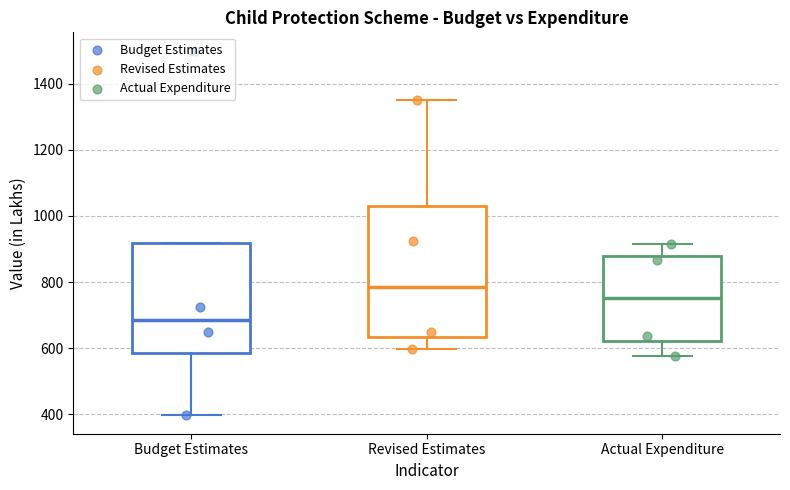

Reading left to right, transcribe this box plot: for each box, give where its median line is, the range the box spans, and where its two whiskers end, as read against the y-axis. The values are not printed on the chart, so give them approximately, as read against the axis.

Budget Estimates: median 680, box 580 to 920, whiskers 400 to 920
Revised Estimates: median 780, box 640 to 1040, whiskers 600 to 1360
Actual Expenditure: median 760, box 620 to 880, whiskers 580 to 920